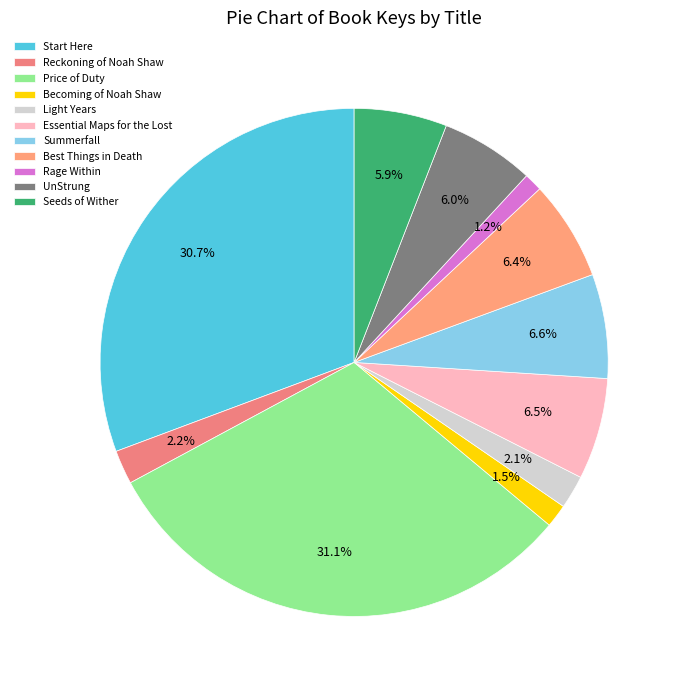

Does Rage Within account for over 50% of the chart?

No